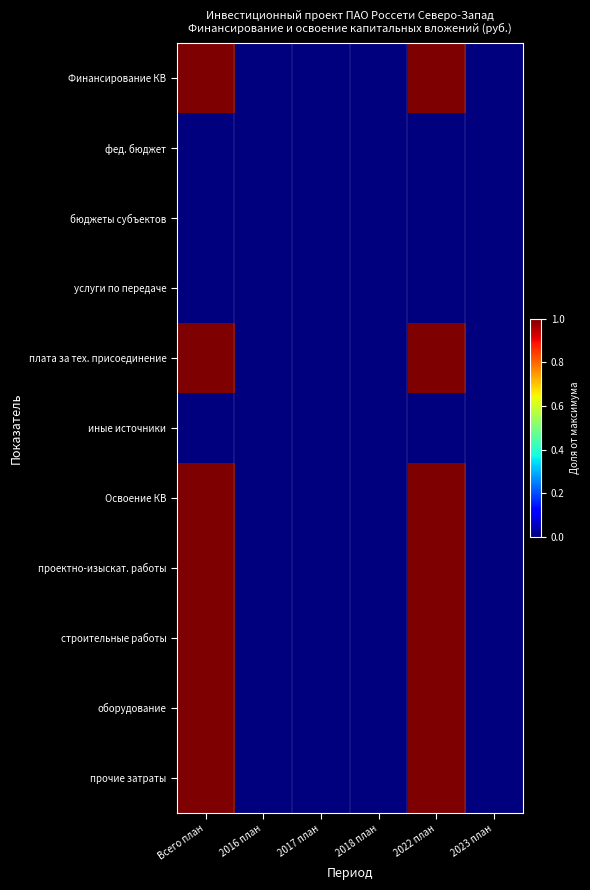

Which series changed the most between Всего план and 2018 план?

Финансирование КВ